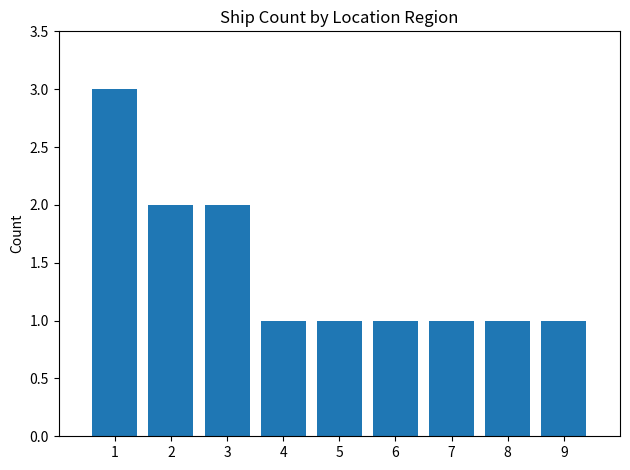

How many values are between 1 and 2?

8